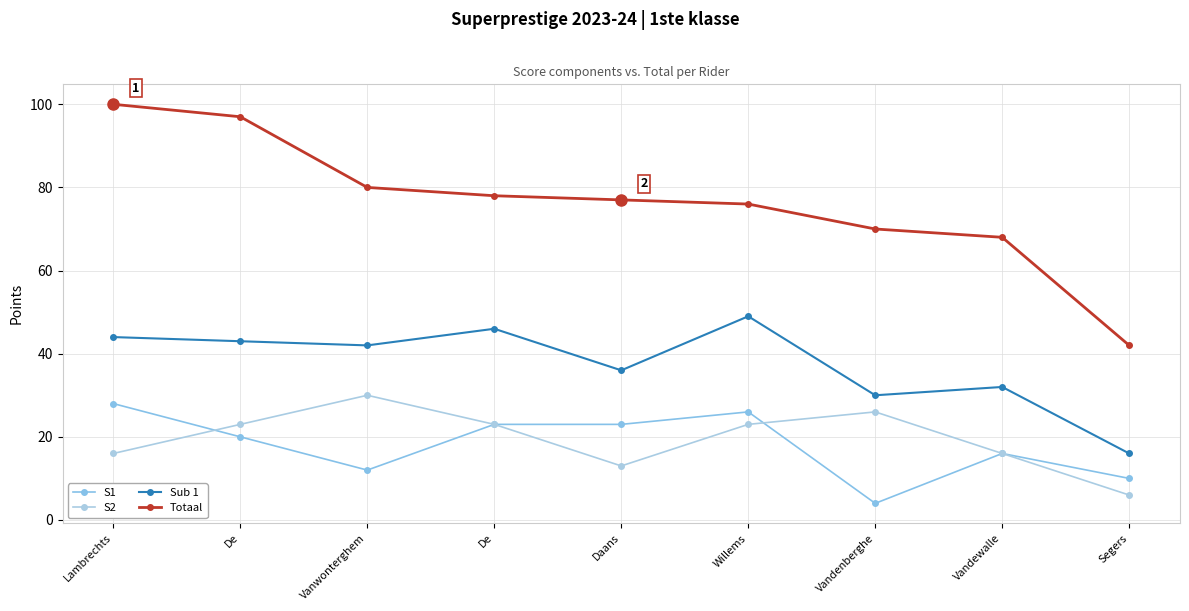

True or false: Sub 1 and S2 intersect in this chart.

False